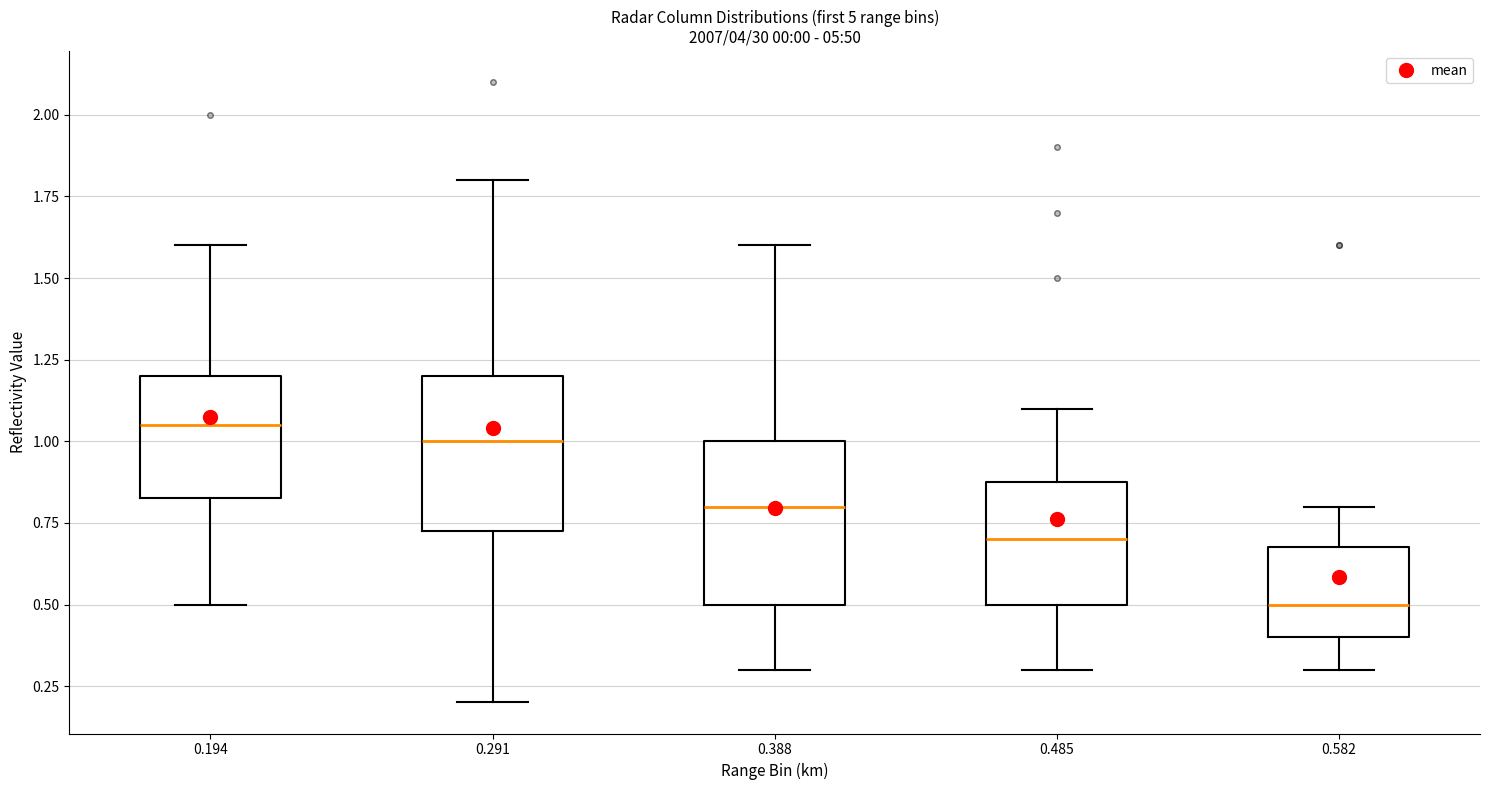

Which box has the lowest median line?

0.582